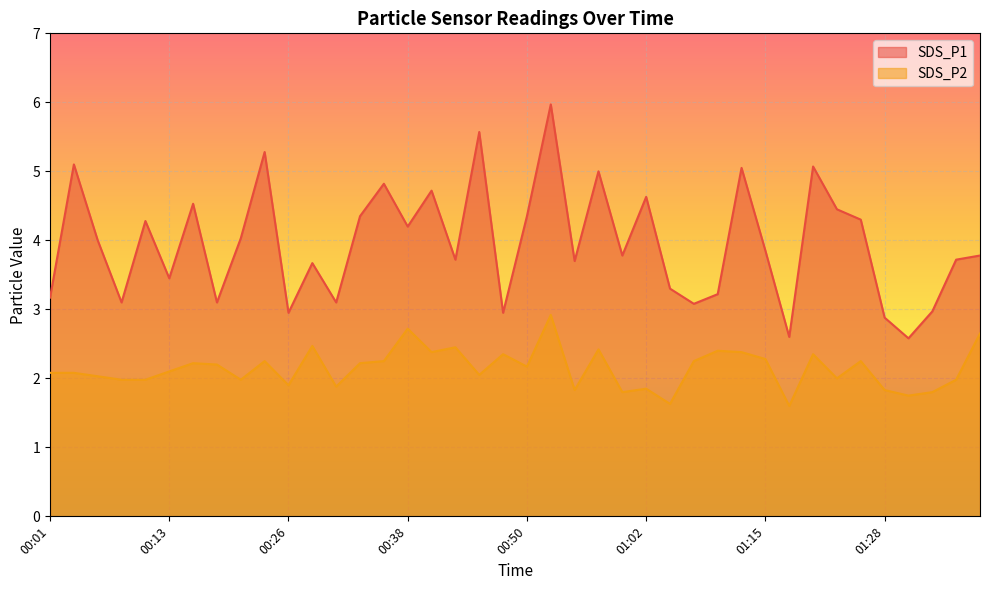

At 00:08, list the series in order from smallest to largest.

SDS_P2, SDS_P1